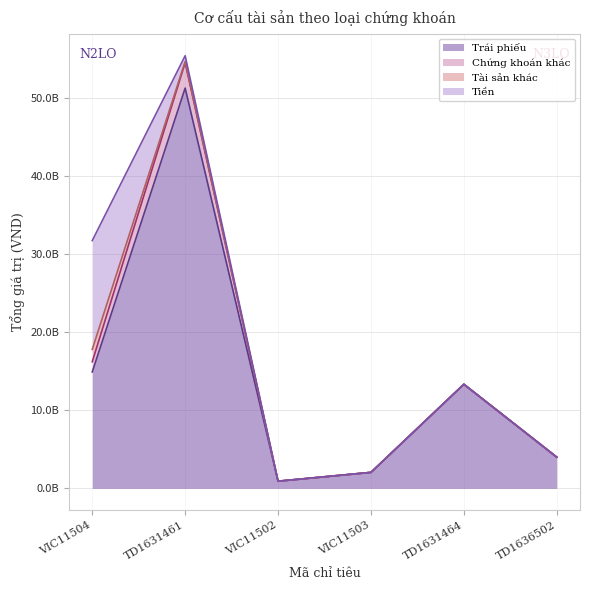

Between TD1631464 and TD1636502, which series saw the biggest shift?

Trái phiếu